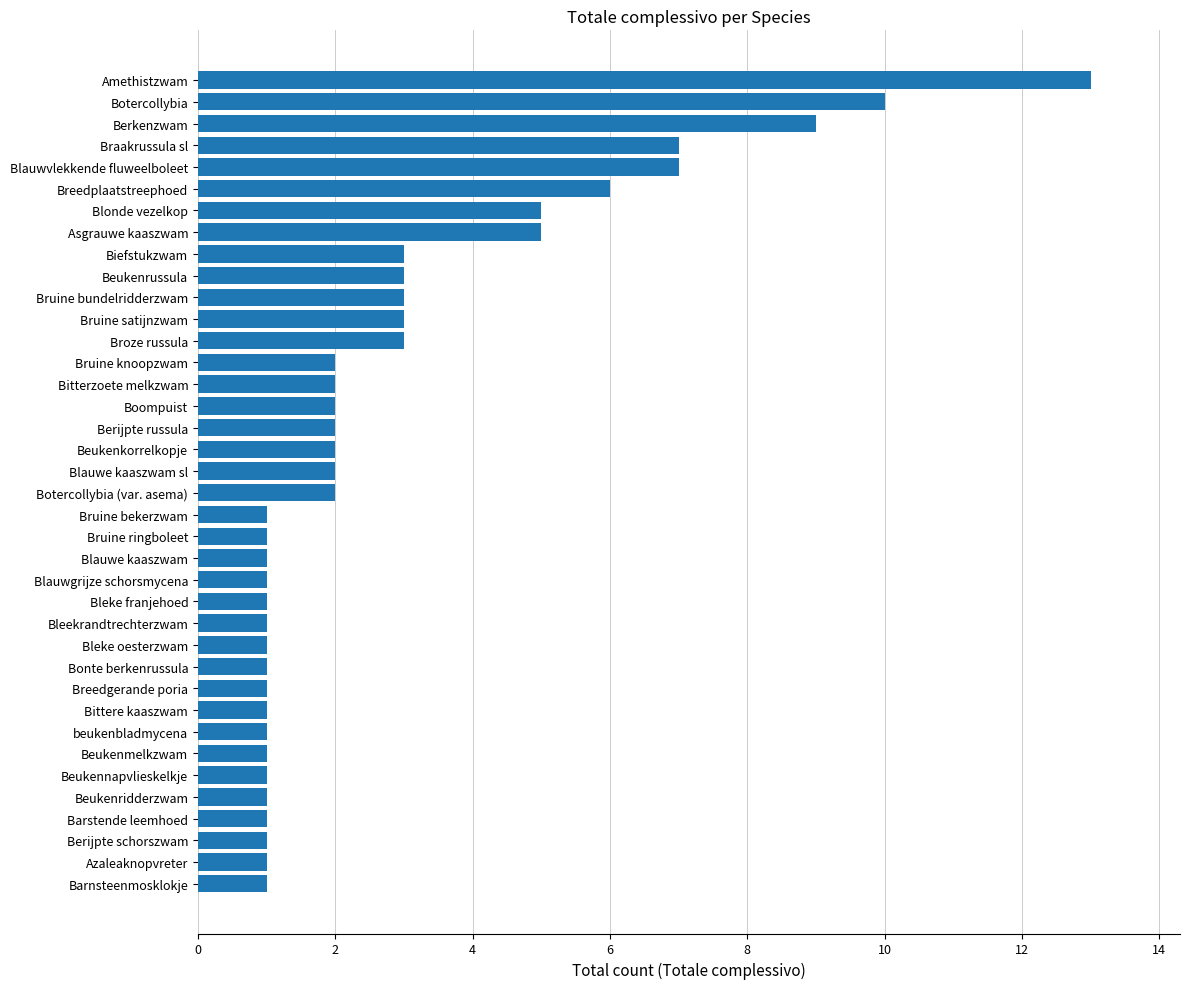

True or false: the data shows 4 at Bruine bundelridderzwam.

False